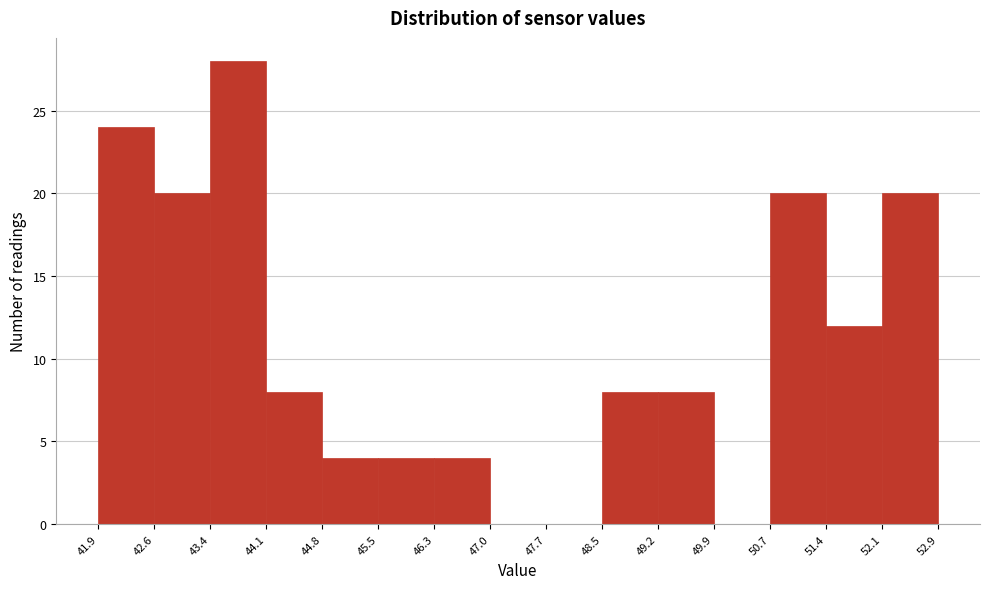

How tall is the bar that spans 48.5 to 49.2 on the x-axis? The values are not printed on the chart, so give them approximately, as read against the axis.

8